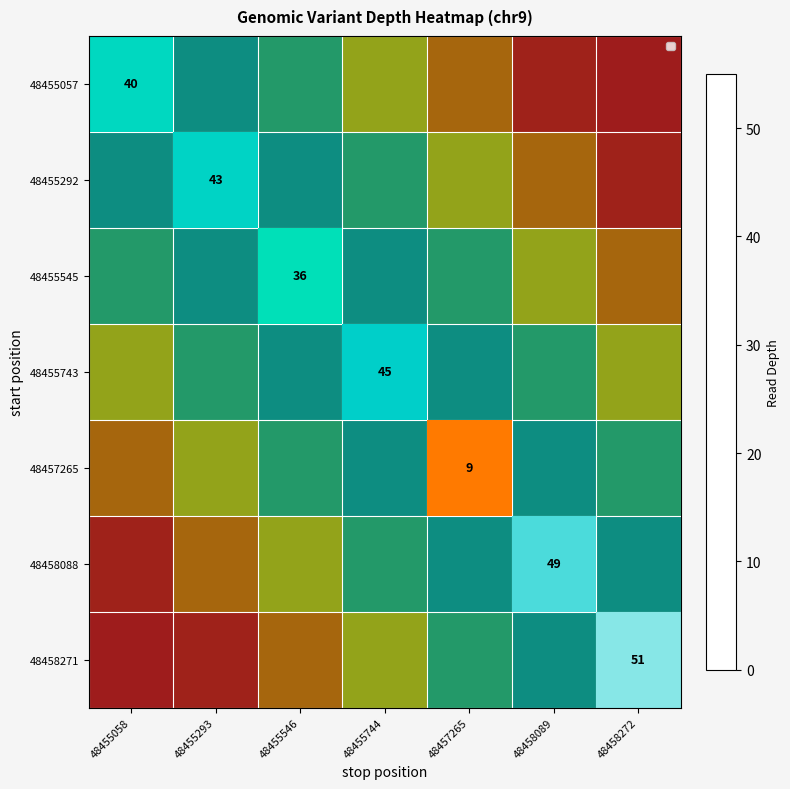

Is the value of 48458088 at 48455546 greater than the value of 48455057 at 48455293?

No